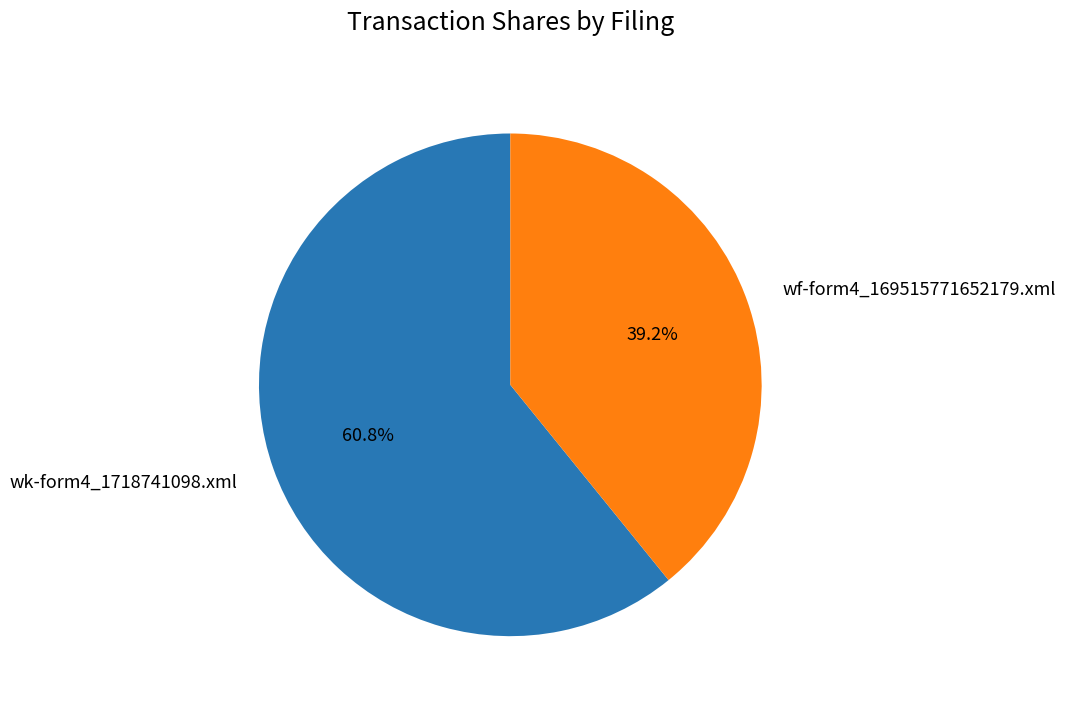

What is the largest slice in the pie chart?

wk-form4_1718741098.xml